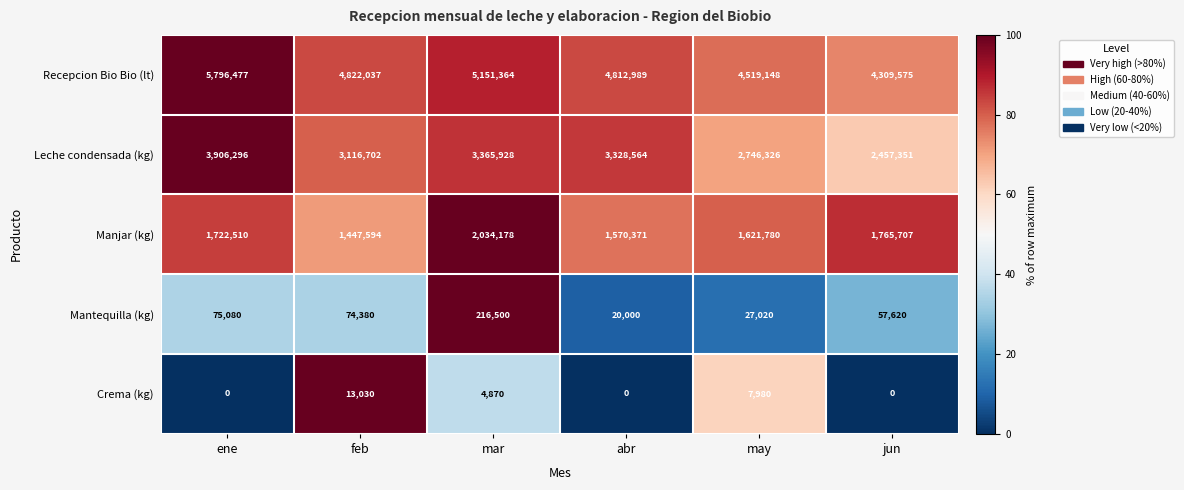

Reading right to left, what are all the values shown in this chart?

Recepcion Bio Bio (lt): jun=4309575	may=4519148	abr=4812989	mar=5151364	feb=4822037	ene=5796477
Leche condensada (kg): jun=2457351	may=2746326	abr=3328564	mar=3365928	feb=3116702	ene=3906296
Manjar (kg): jun=1765707	may=1621780	abr=1570371	mar=2034178	feb=1447594	ene=1722510
Mantequilla (kg): jun=57620	may=27020	abr=20000	mar=216500	feb=74380	ene=75080
Crema (kg): jun=0	may=7980	abr=0	mar=4870	feb=13030	ene=0